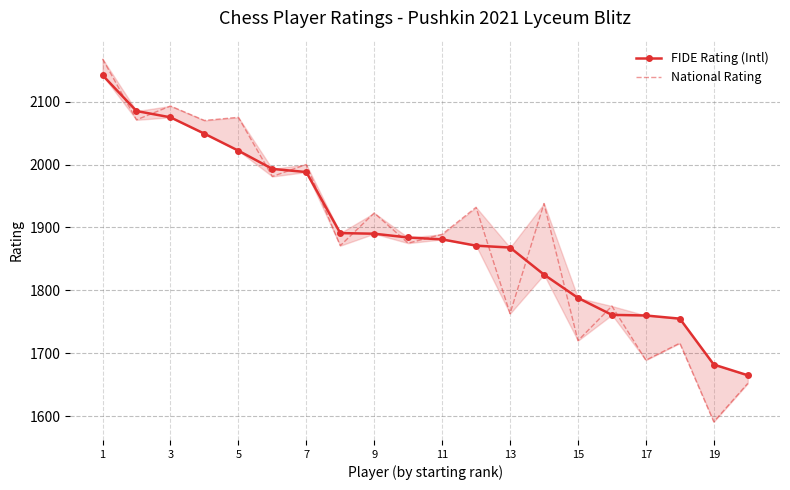

The value of FIDE Rating (Intl) at 5 is 1282. True or false?

False